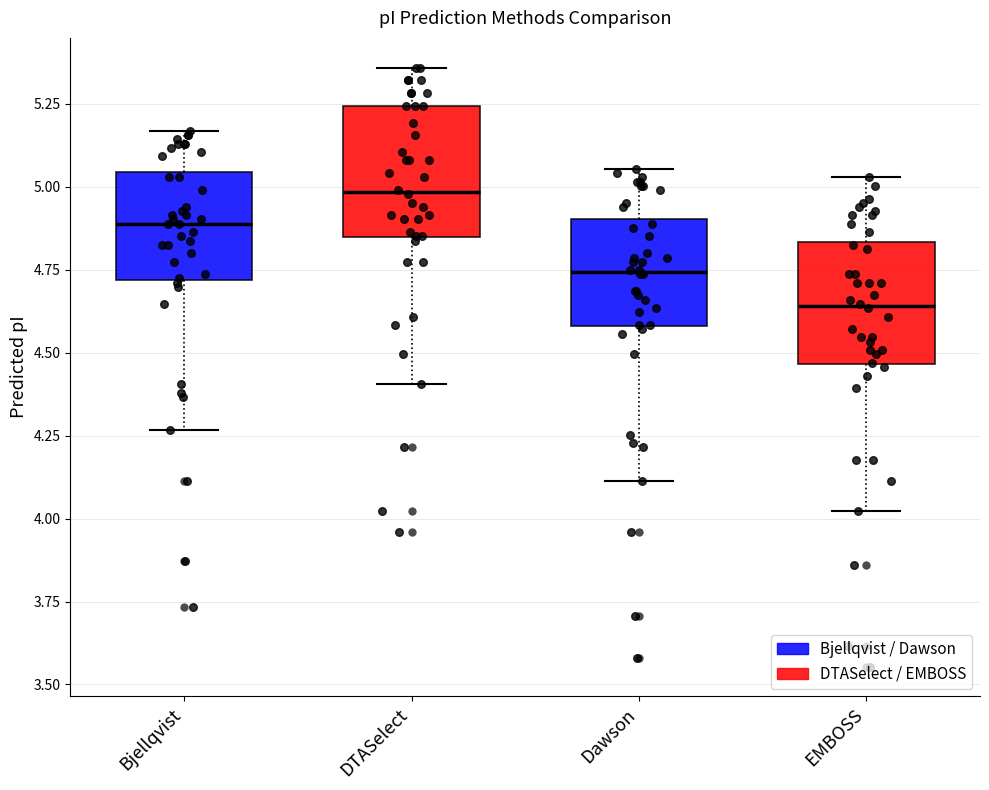

Reading left to right, transcribe this box plot: for each box, give where its median line is, the range the box spans, and where its two whiskers end, as read against the y-axis. The values are not printed on the chart, so give them approximately, as read against the axis.

Bjellqvist: median 4.90, box 4.70 to 5.05, whiskers 4.25 to 5.15
DTASelect: median 5.00, box 4.85 to 5.25, whiskers 4.40 to 5.35
Dawson: median 4.75, box 4.60 to 4.90, whiskers 4.10 to 5.05
EMBOSS: median 4.65, box 4.45 to 4.85, whiskers 4.00 to 5.05